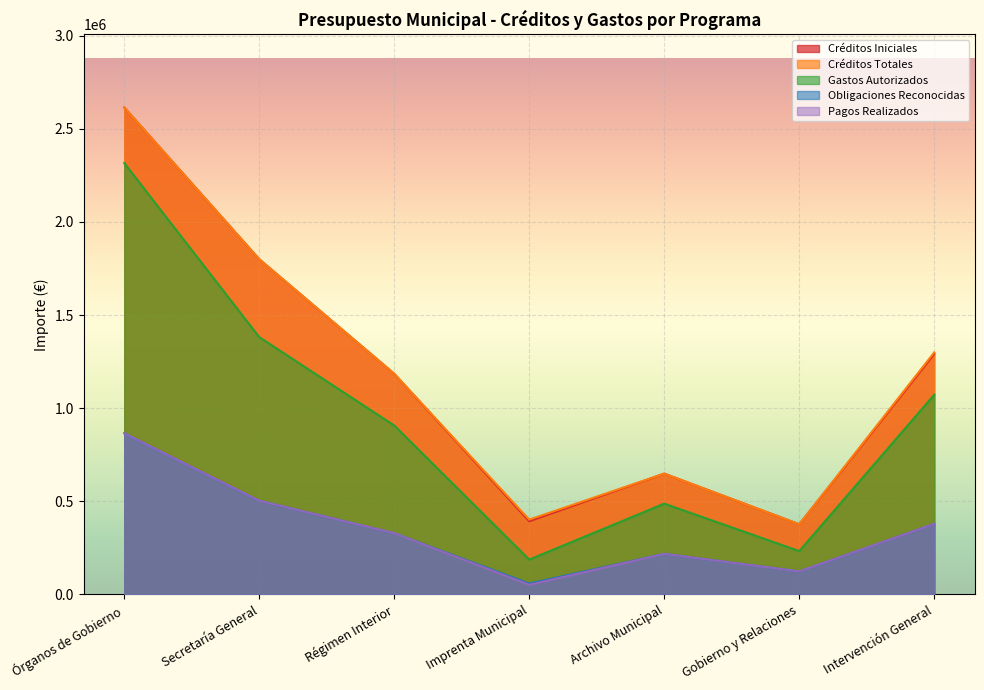

How many lines are shown in the chart?

5